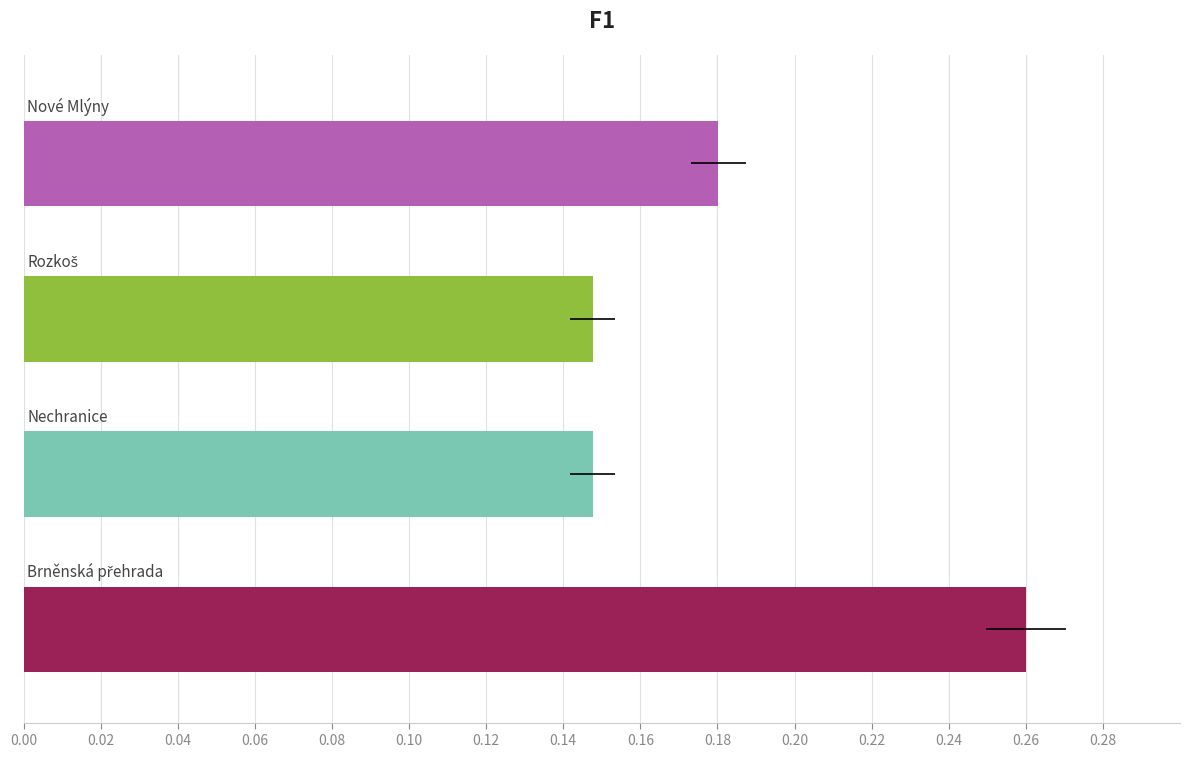

What is the greatest value displayed?

0.3